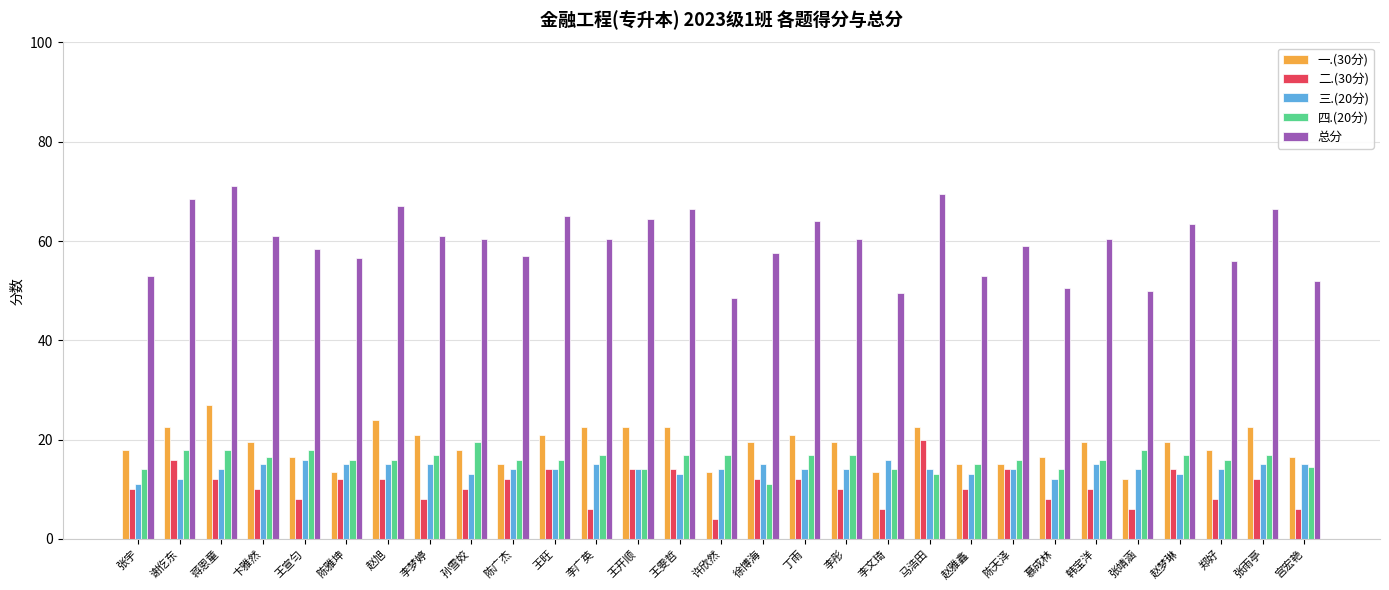

Read the 四.(20分) value at 李彤.

17.0